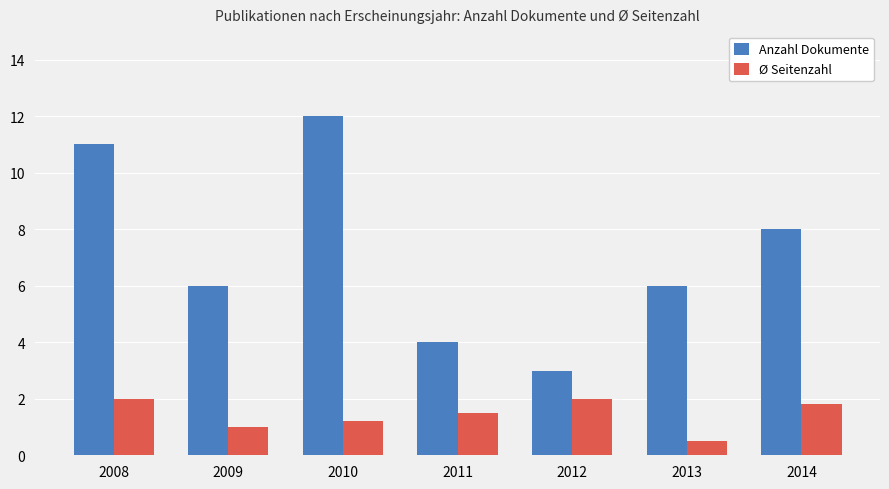

List the series in order of their overall mean, lowest first.

Ø Seitenzahl, Anzahl Dokumente